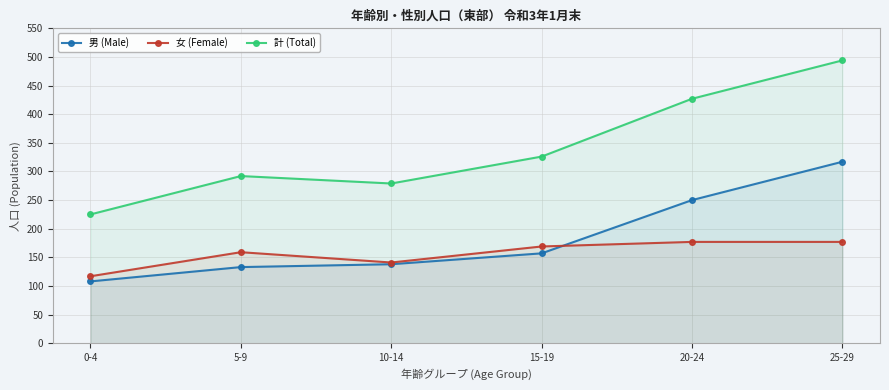

How many lines are shown in the chart?

3